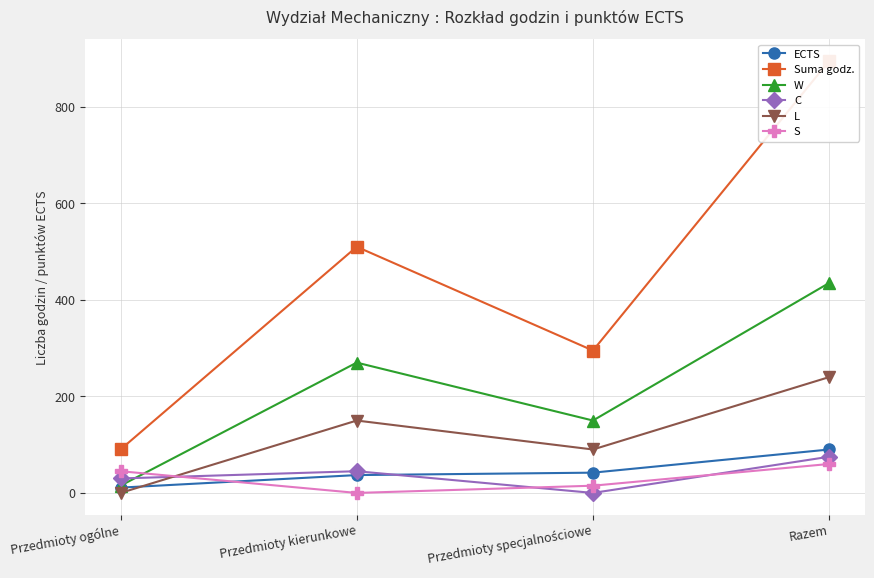

Rank the series by their maximum value, from highest to lowest.

Suma godz., W, L, ECTS, C, S